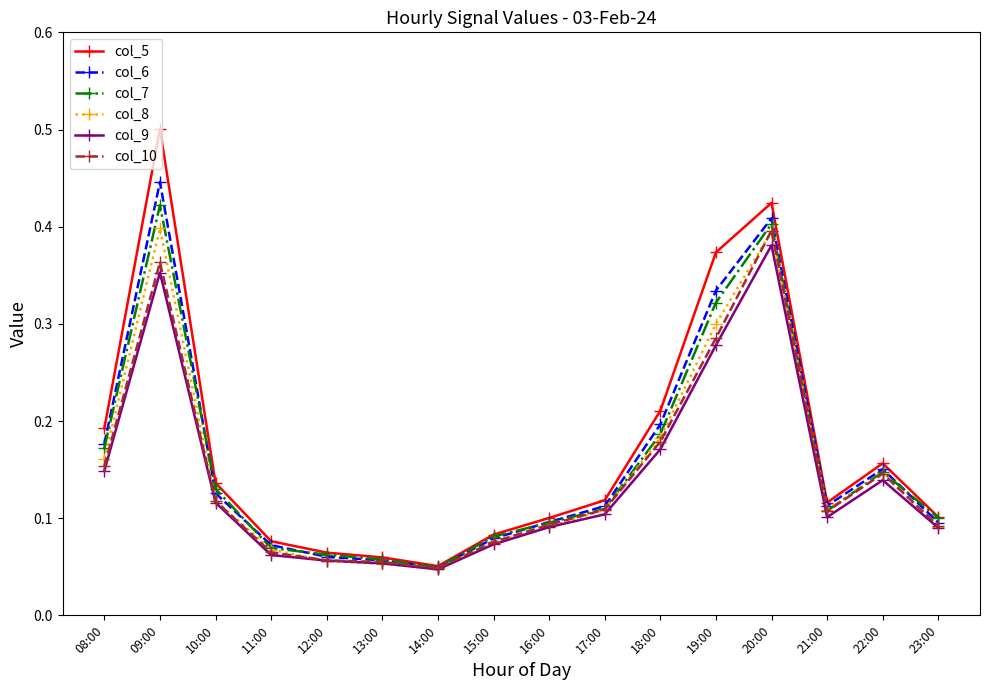

True or false: col_6 has more than 1 interior local peaks.

True